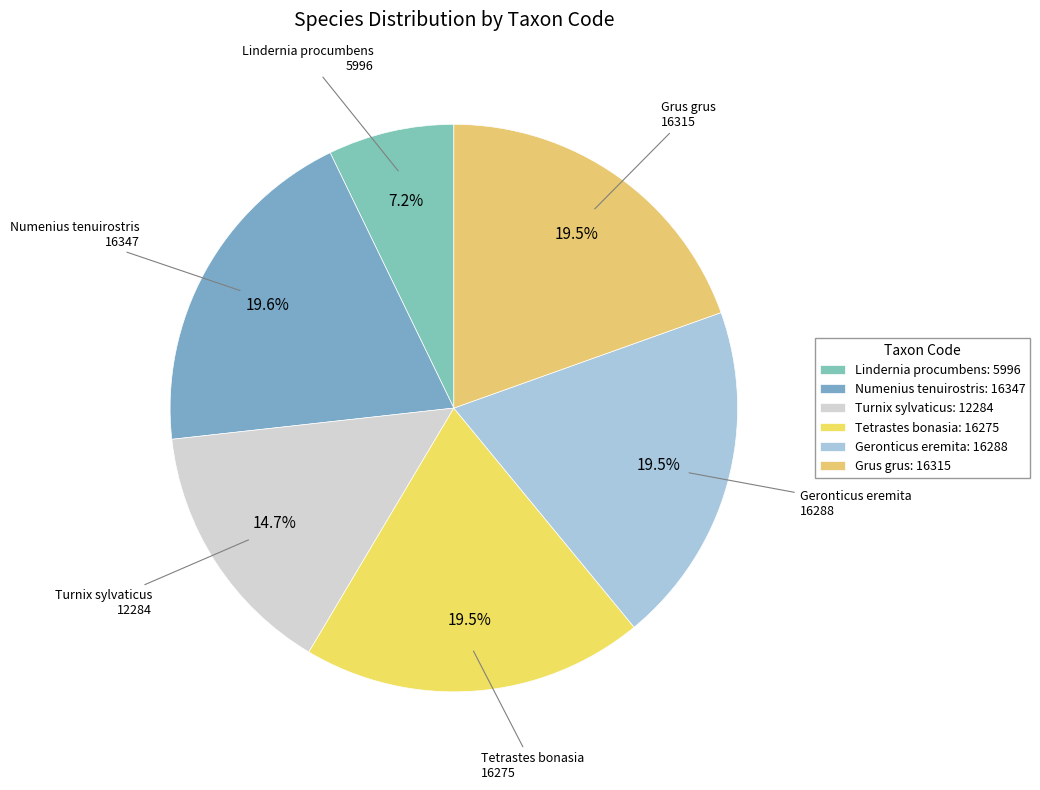

True or false: Tetrastes bonasia accounts for 7% of the total.

False